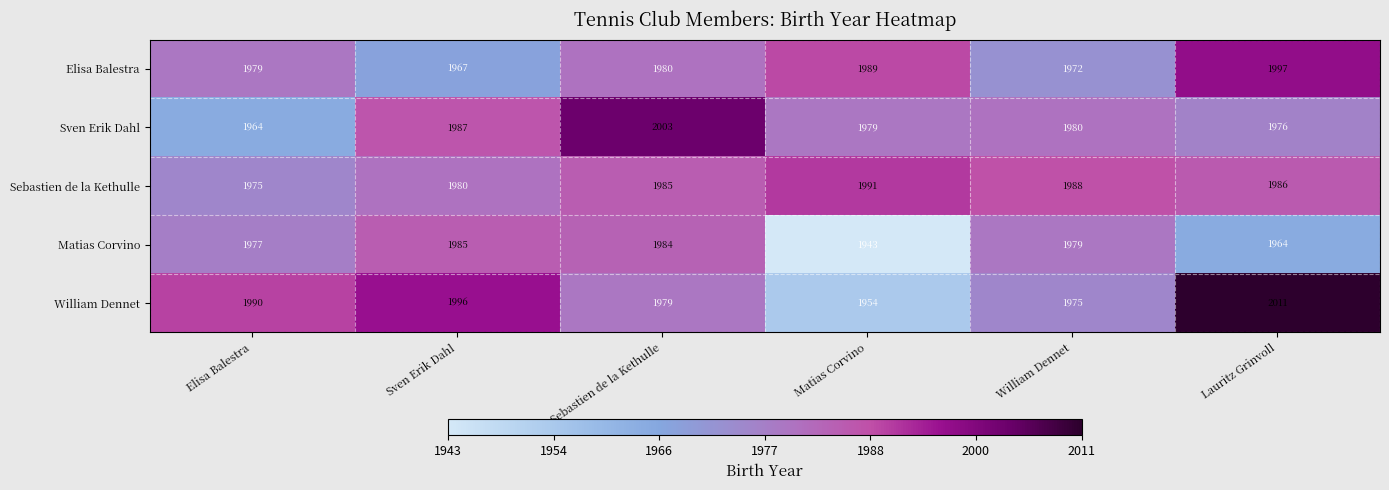

What is the difference between the maximum and minimum values in the Sebastien de la Kethulle series?

16